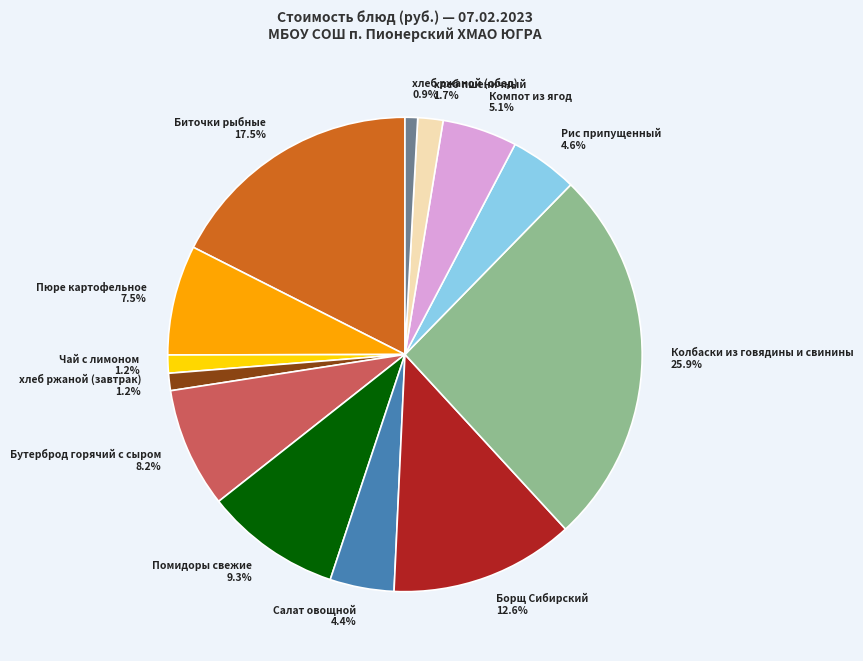

What is the largest slice in the pie chart?

Колбаски из говядины и свинины